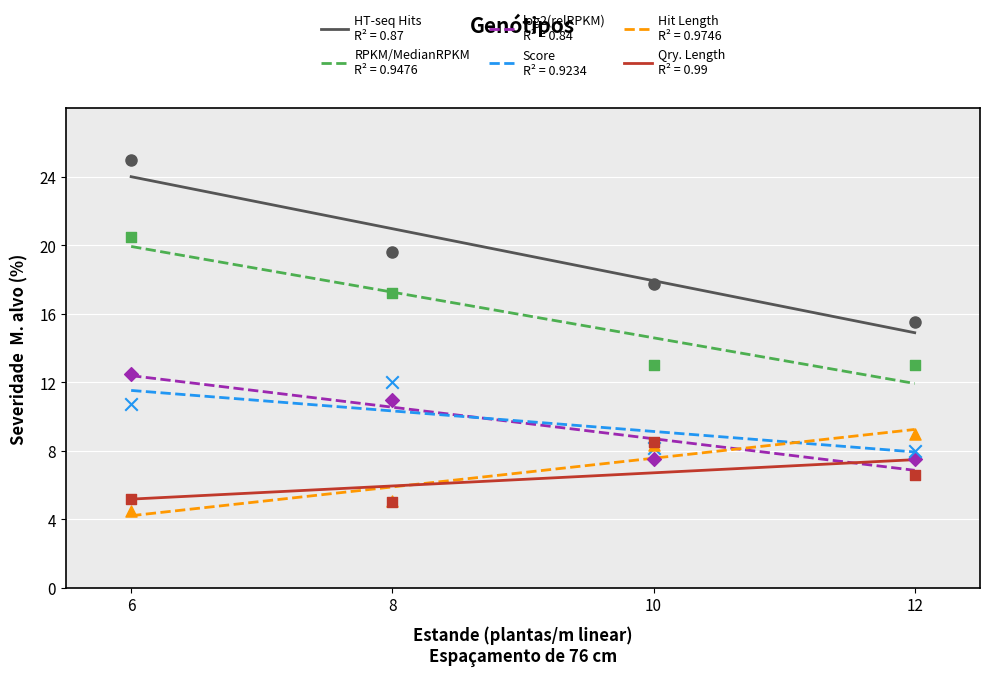

Which series contains the lowest Y value?

Hit Length